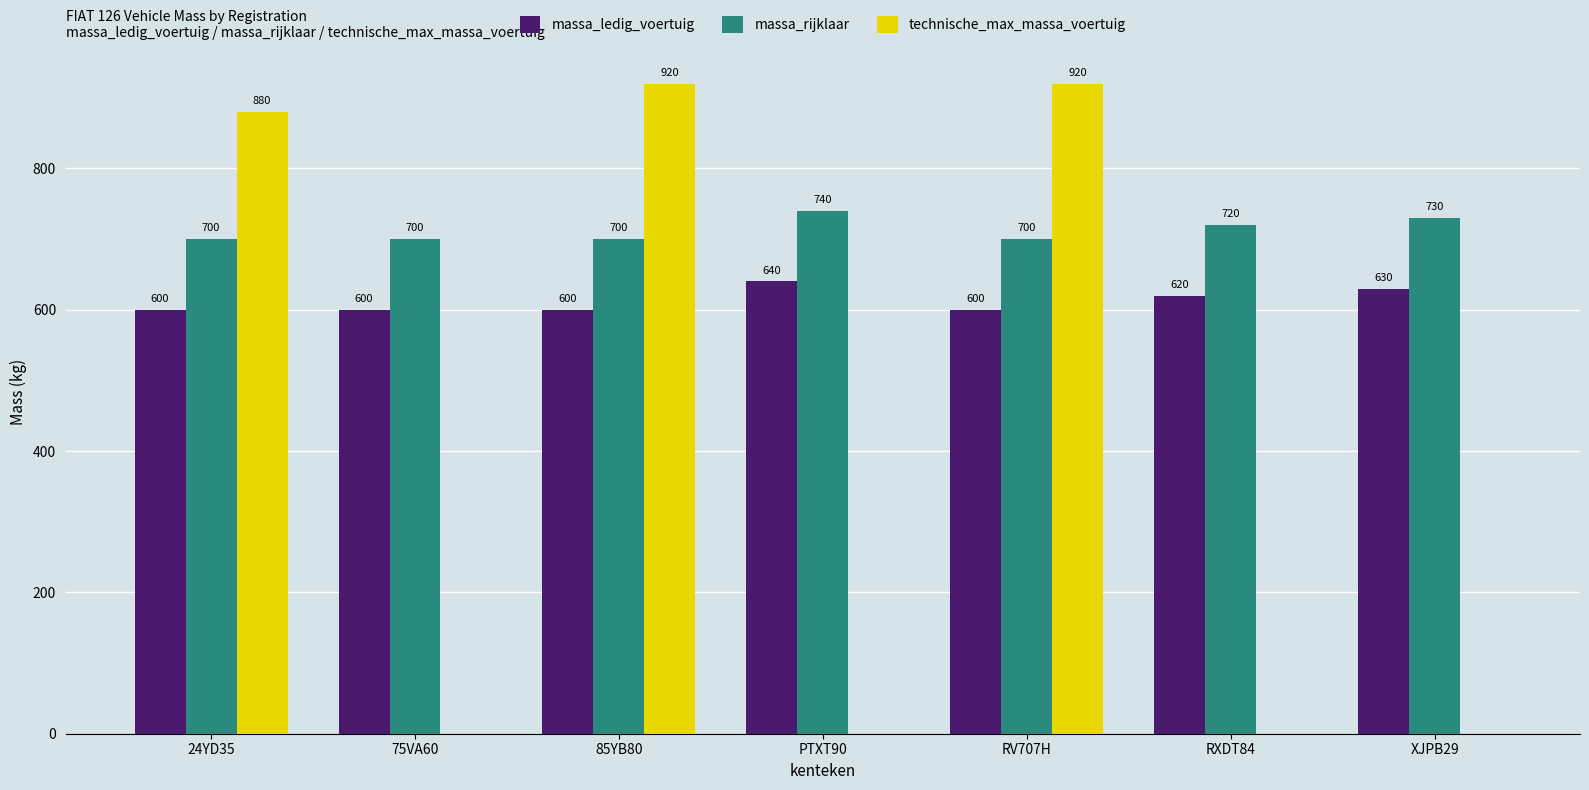

Which series has the largest total across all categories?

massa_rijklaar